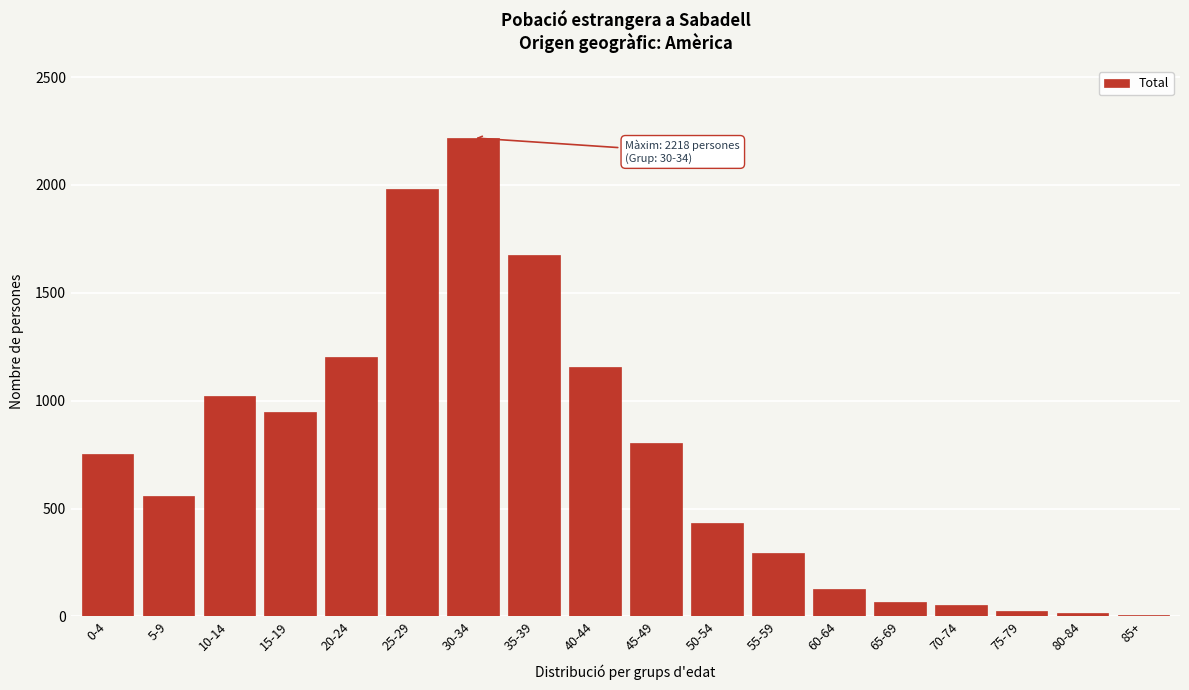

What is the sum of all values?

13337